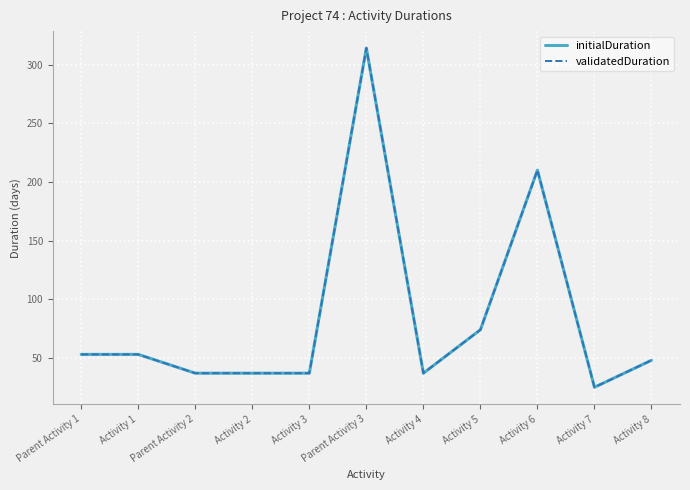

What is the label of the 11th point from the right?

Parent Activity 1